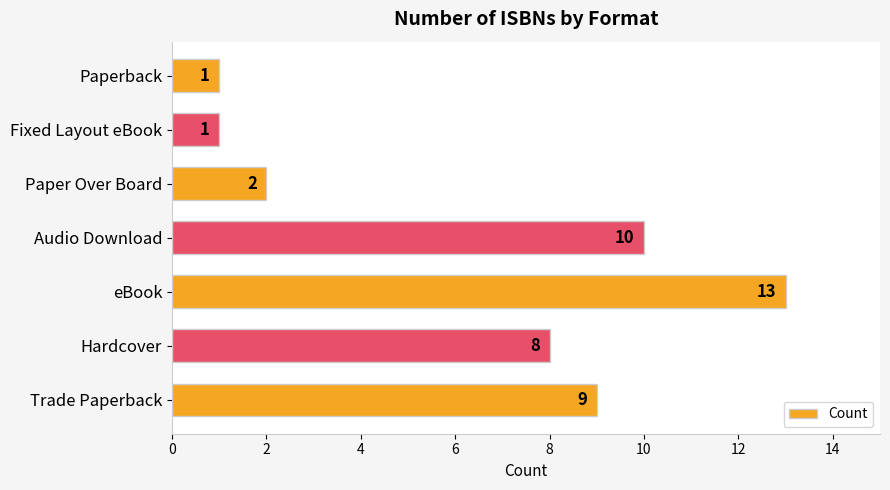

Approximately how many times larger is the value at Fixed Layout eBook compared to Paperback?

1.0